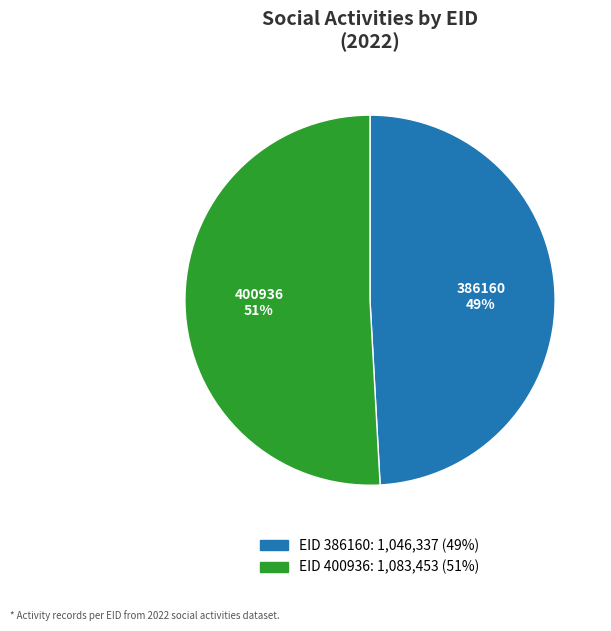

True or false: 386160 accounts for 42% of the total.

False